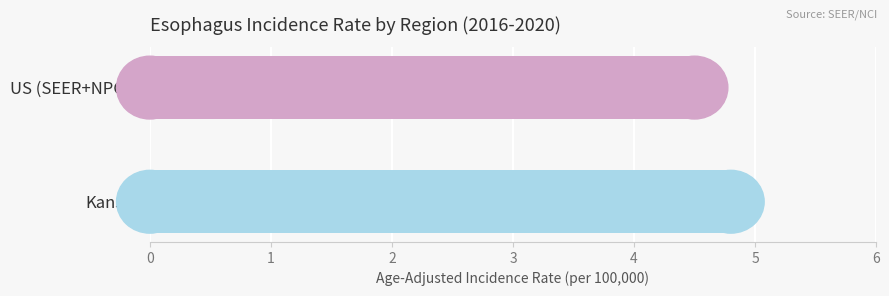

Does the chart contain stacked bars?

No